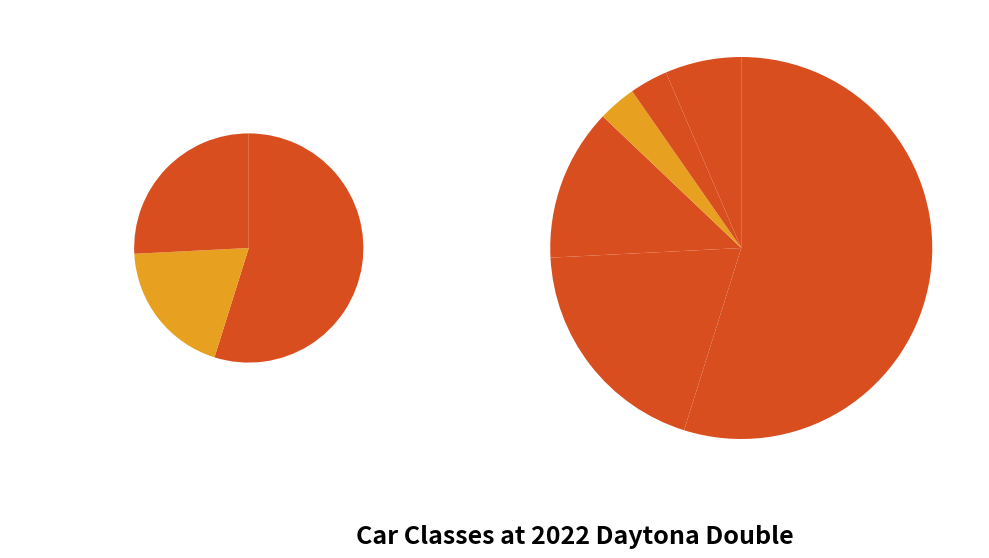

What is the total percentage of IT7 and ITS?

58.1%